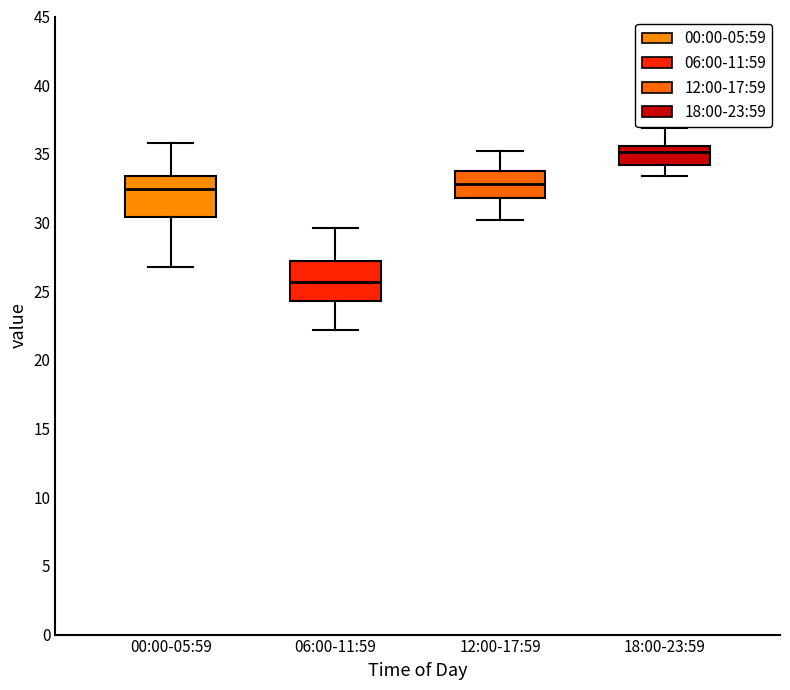

Which box has the highest median line?

18:00-23:59